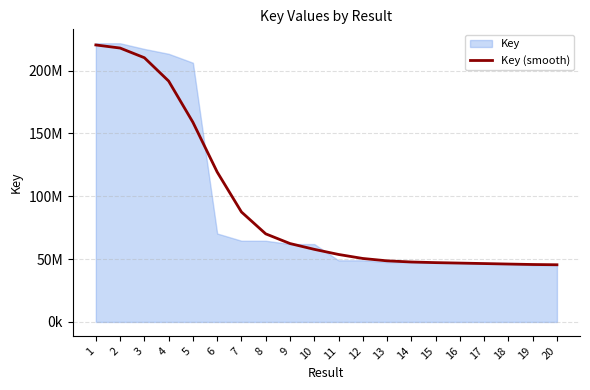

Does the chart have visible grid lines?

Yes